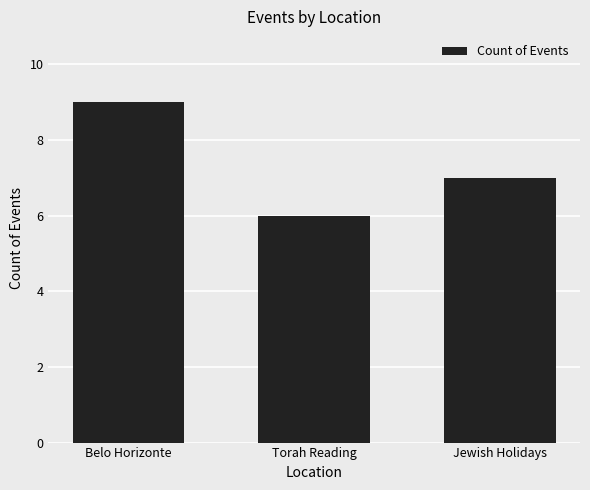

The value at Belo Horizonte is 9. True or false?

True